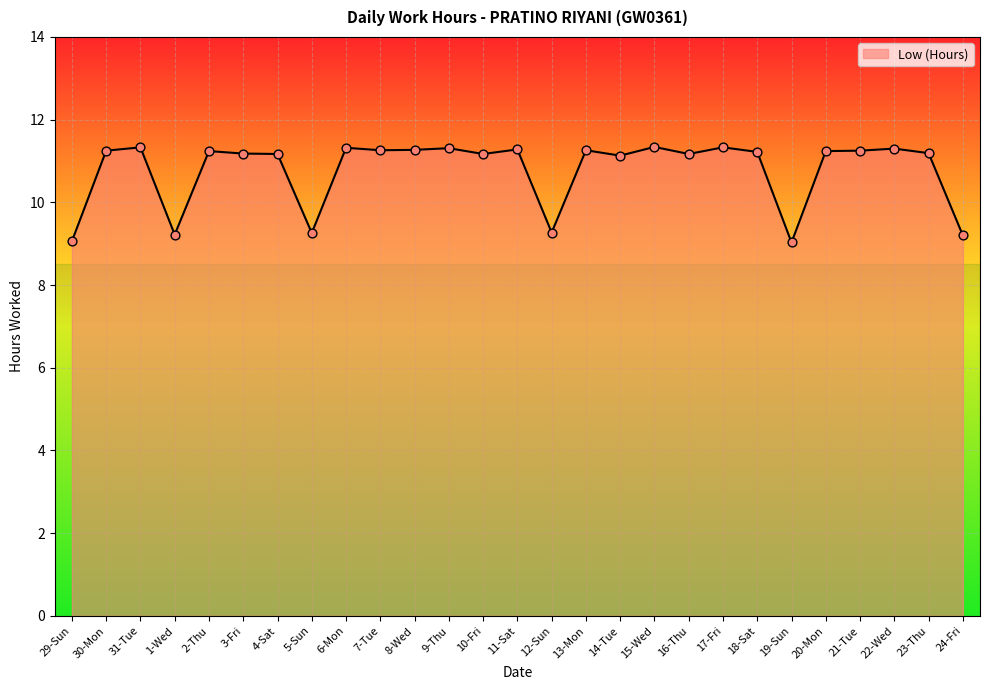

What is the change in value from 10-Fri to 21-Tue?

+0.1